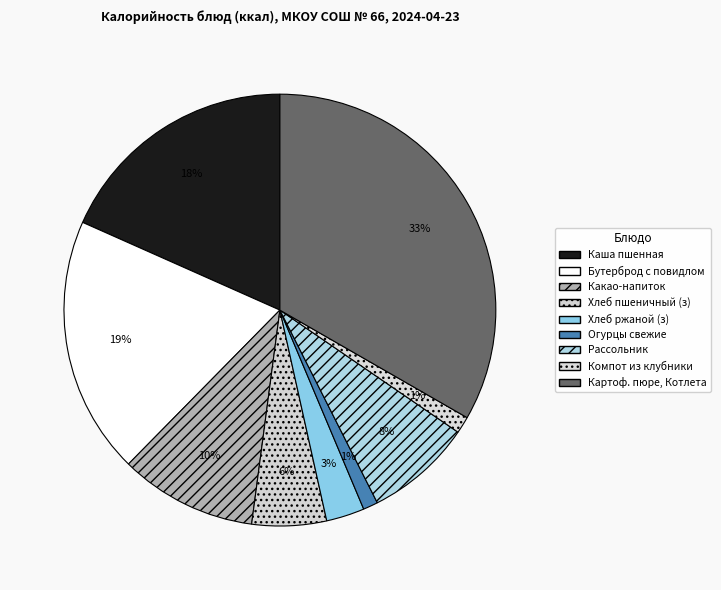

Is it true that Компот из клубники is 14% of the pie?

False